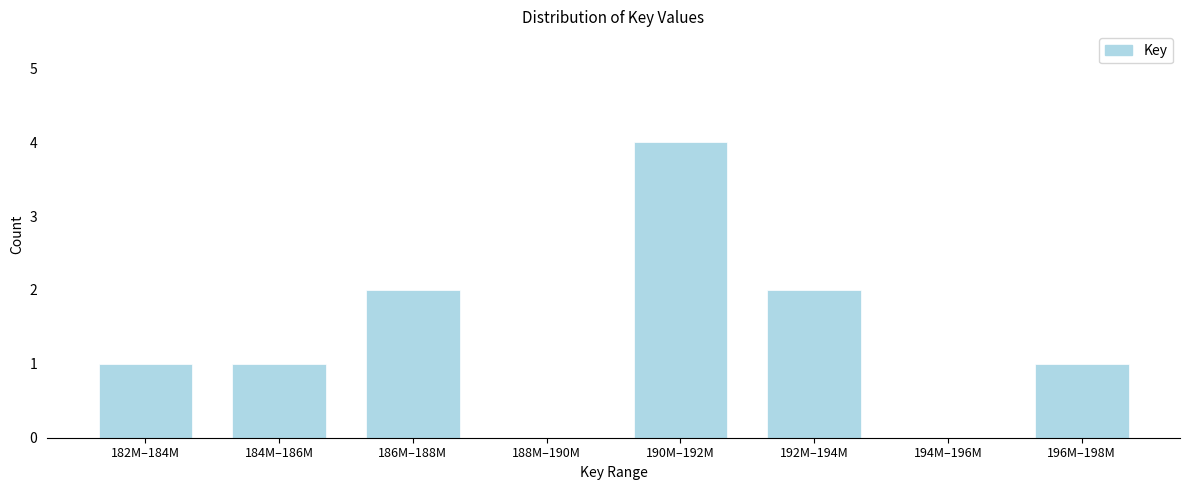

Reading left to right, extract all data points from this chart.

182M–184M=1	184M–186M=1	186M–188M=2	188M–190M=0	190M–192M=4	192M–194M=2	194M–196M=0	196M–198M=1